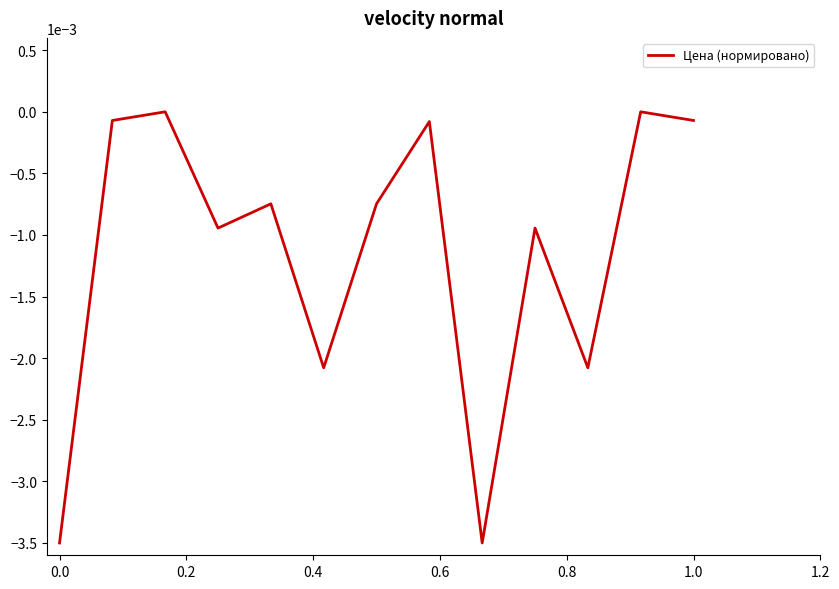

How many lines are shown in the chart?

1